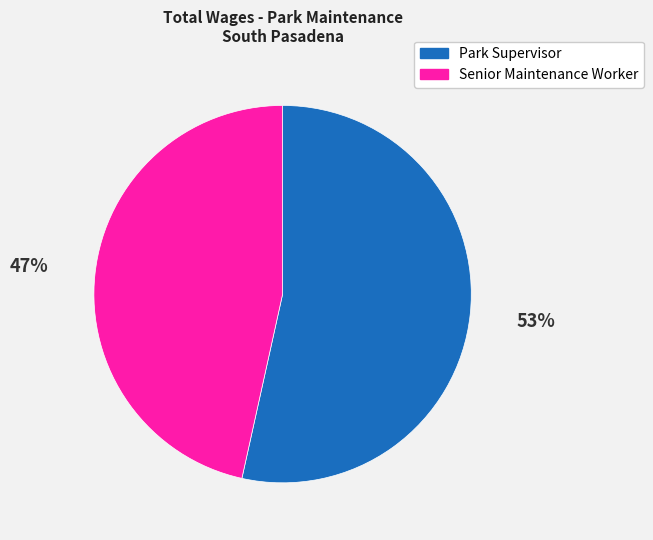

Is the sum of Senior Maintenance Worker and Park Supervisor greater than half?

Yes